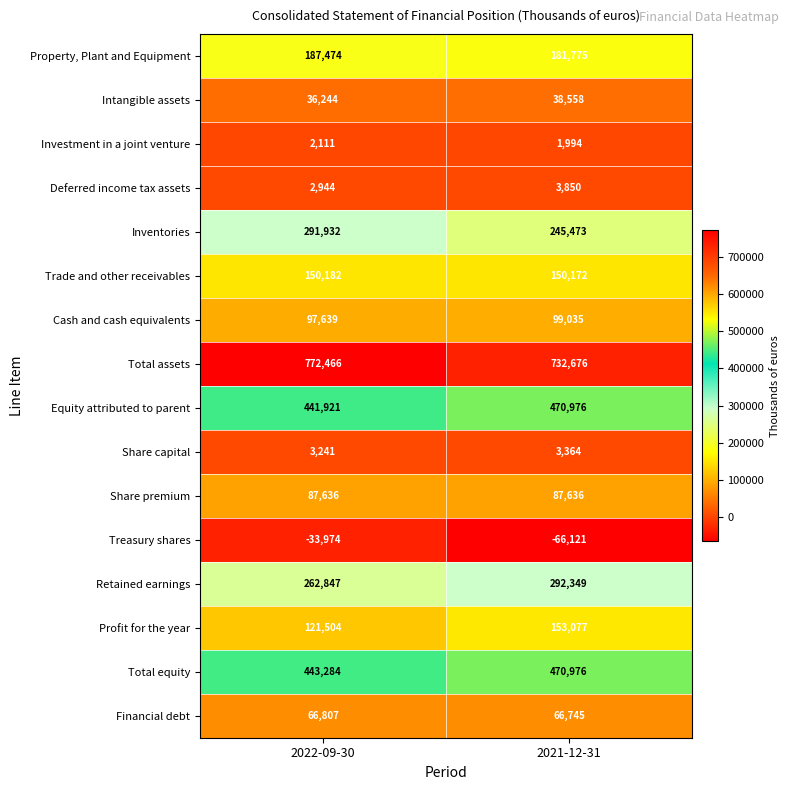

Rank the series at 2022-09-30 from highest to lowest value.

Total assets, Total equity, Equity attributed to parent, Inventories, Retained earnings, Property, Plant and Equipment, Trade and other receivables, Profit for the year, Cash and cash equivalents, Share premium, Financial debt, Intangible assets, Share capital, Deferred income tax assets, Investment in a joint venture, Treasury shares